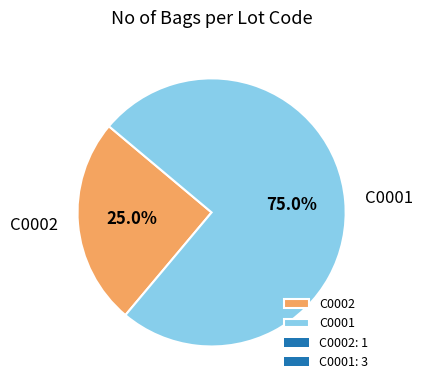

Is it true that C0001 is 85% of the pie?

False